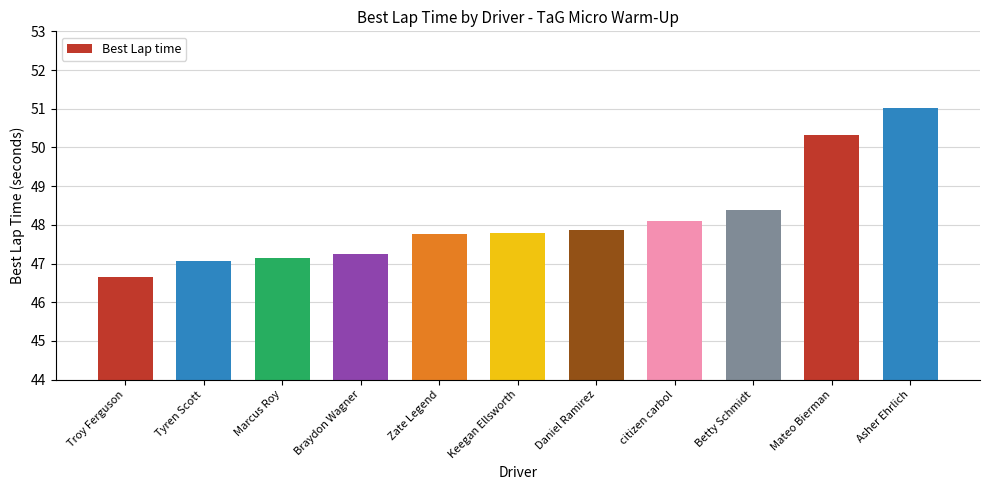

What is the average value?

48.1